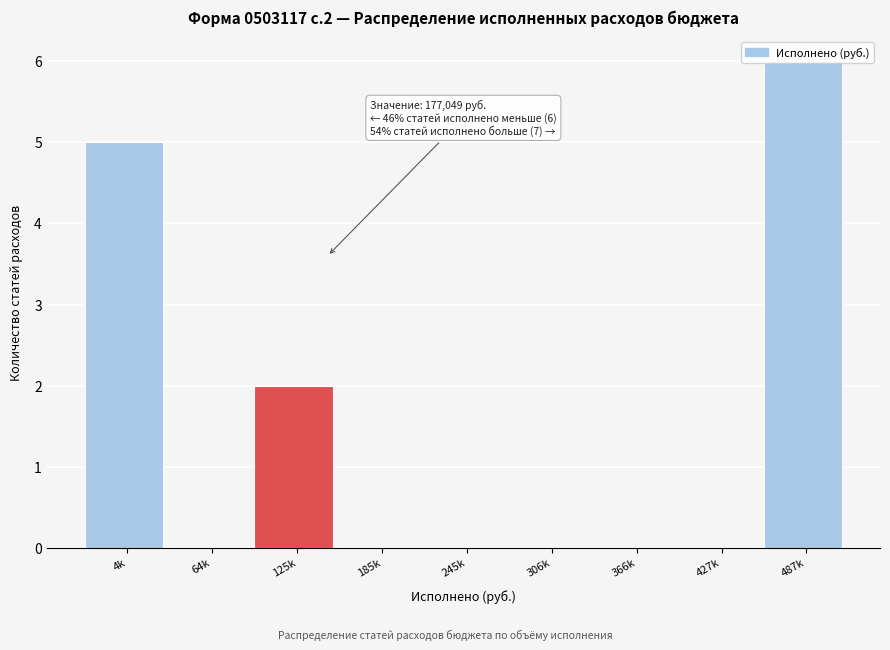

The chart shows a value of -3 at 245k. True or false?

False